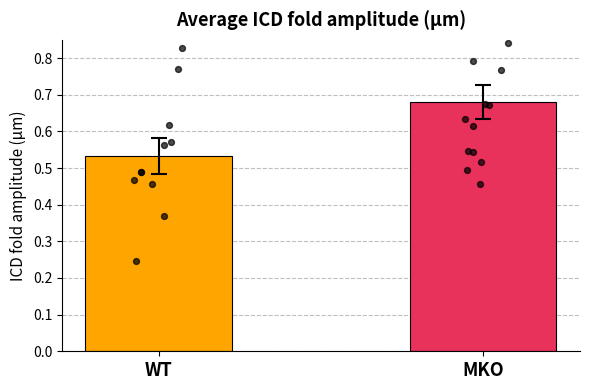

Is the value of SEM at MKO greater than the value of Average at MKO?

No